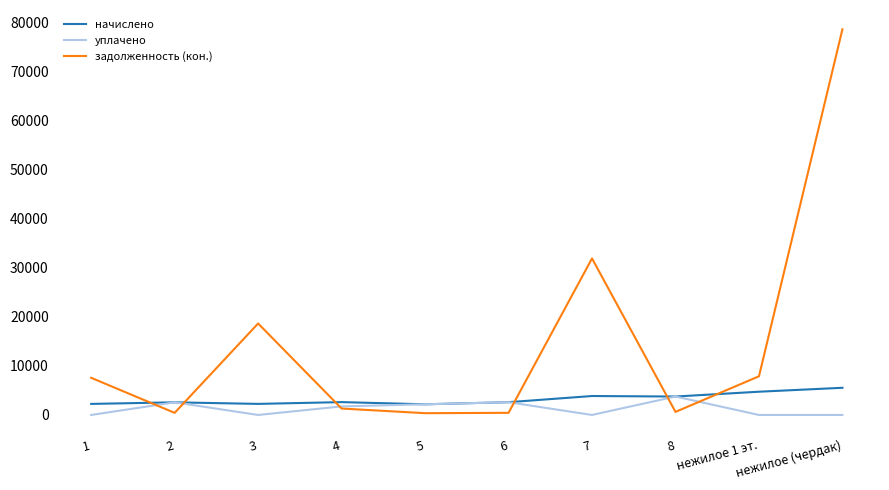

At нежилое (чердак), list the series in order from largest to smallest.

задолженность (кон.), начислено, уплачено